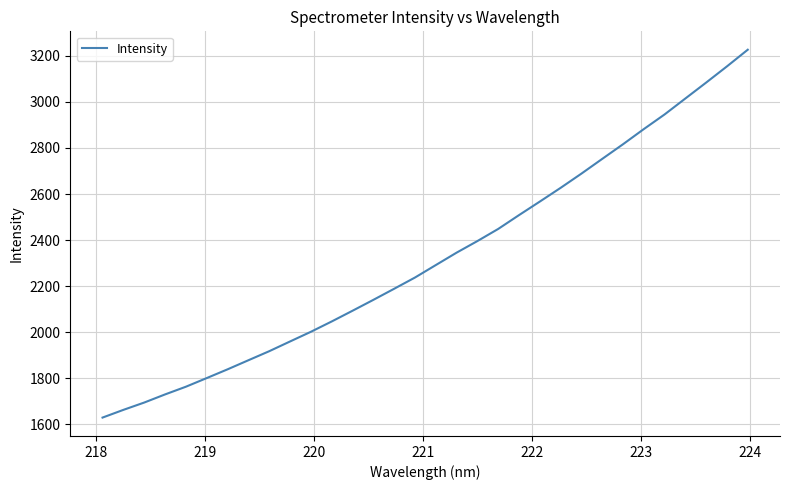

What is the greatest value displayed?

3226.2